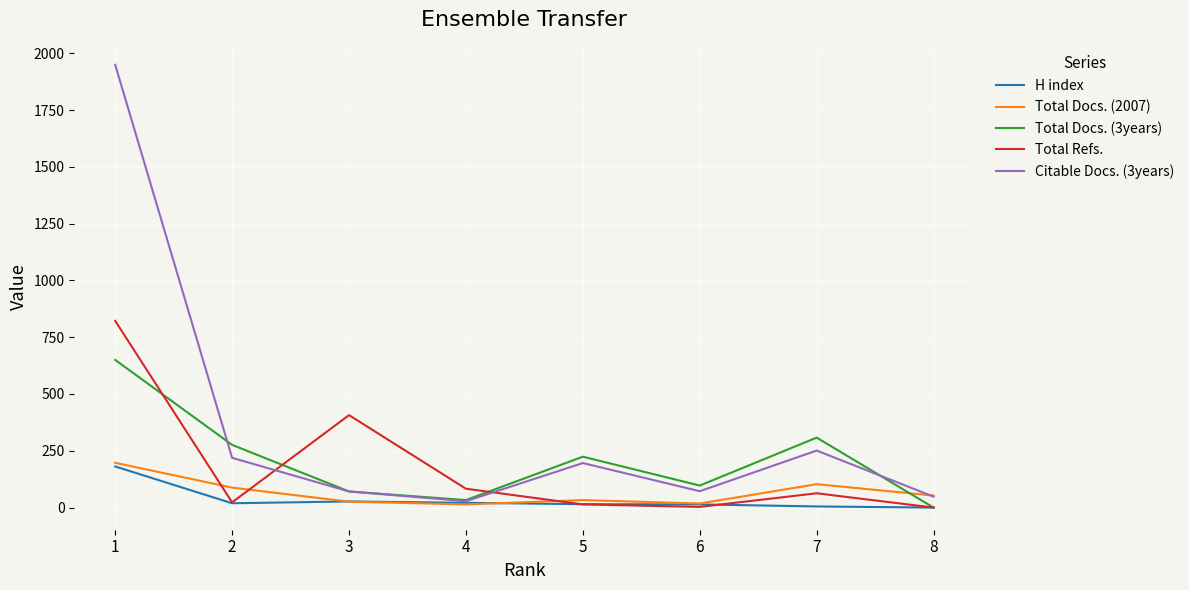

Which series changed the most between 1 and 8?

Citable Docs. (3years)